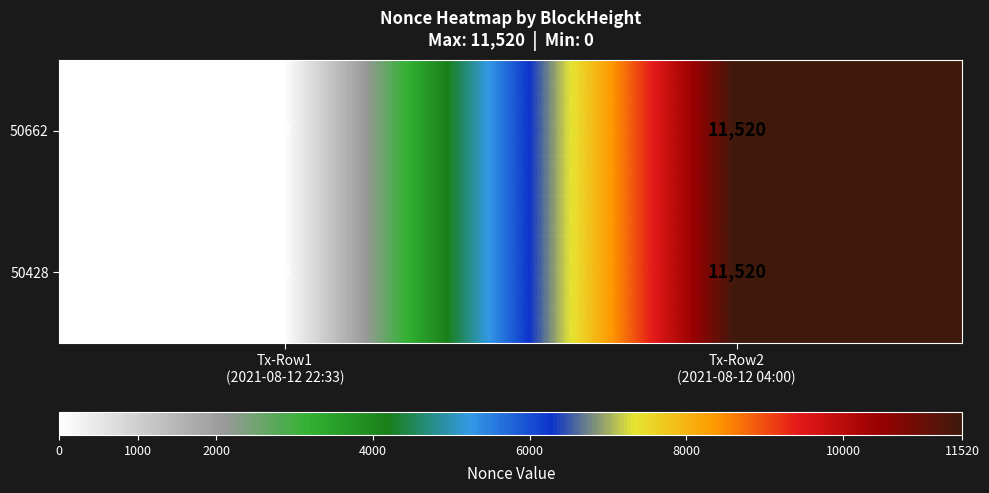

At which category is the sum across all series the highest?

Tx-Row2
(2021-08-12 04:00)